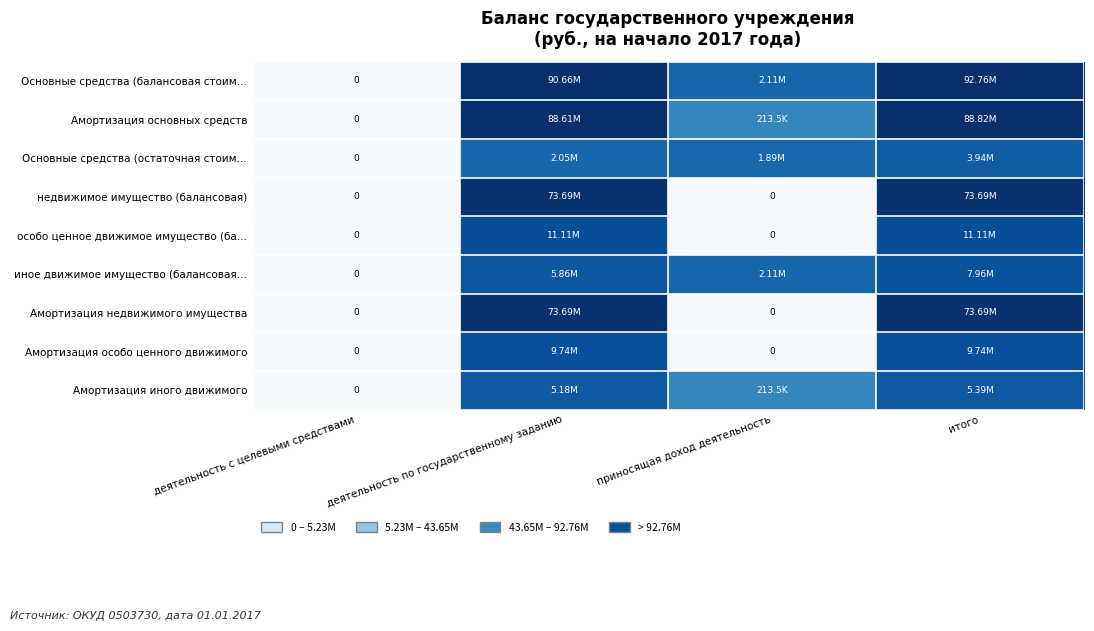

At which category is the sum across all series the highest?

итого